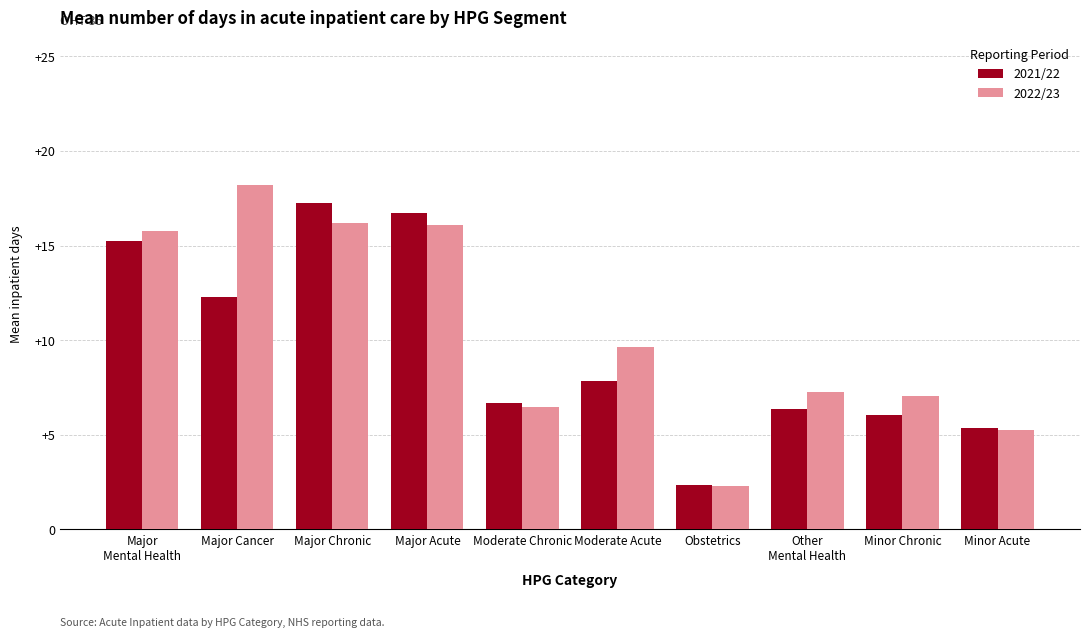

How many data points does each series have?

10